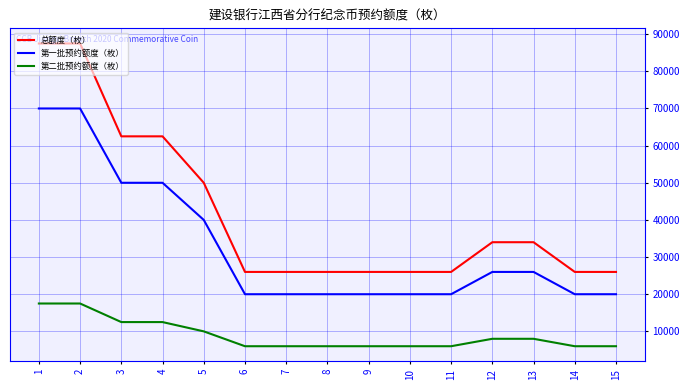

How many lines are shown in the chart?

3